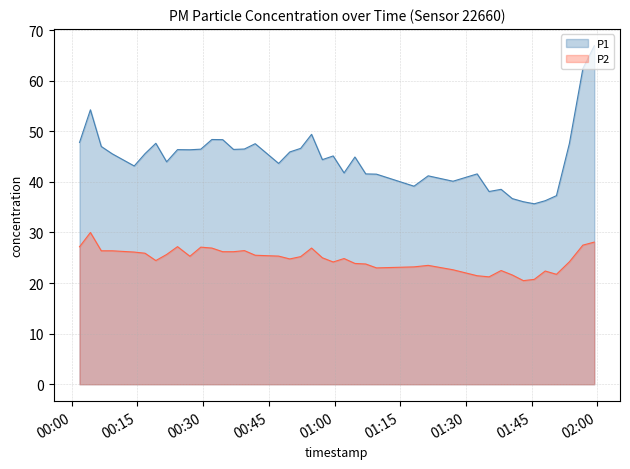

Rank the series by their average value, from lowest to highest.

P2, P1